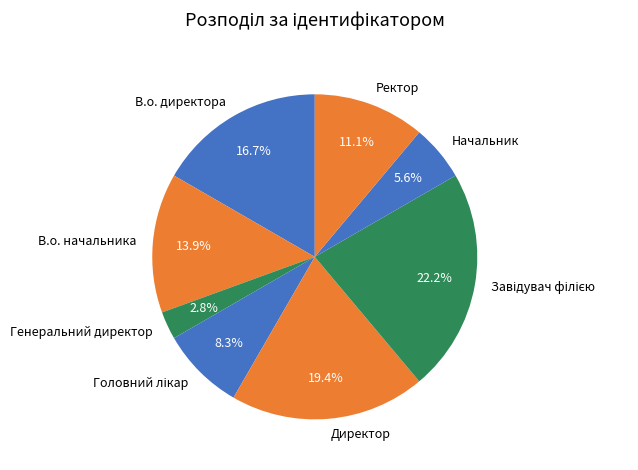

True or false: В.о. начальника accounts for 14% of the total.

True